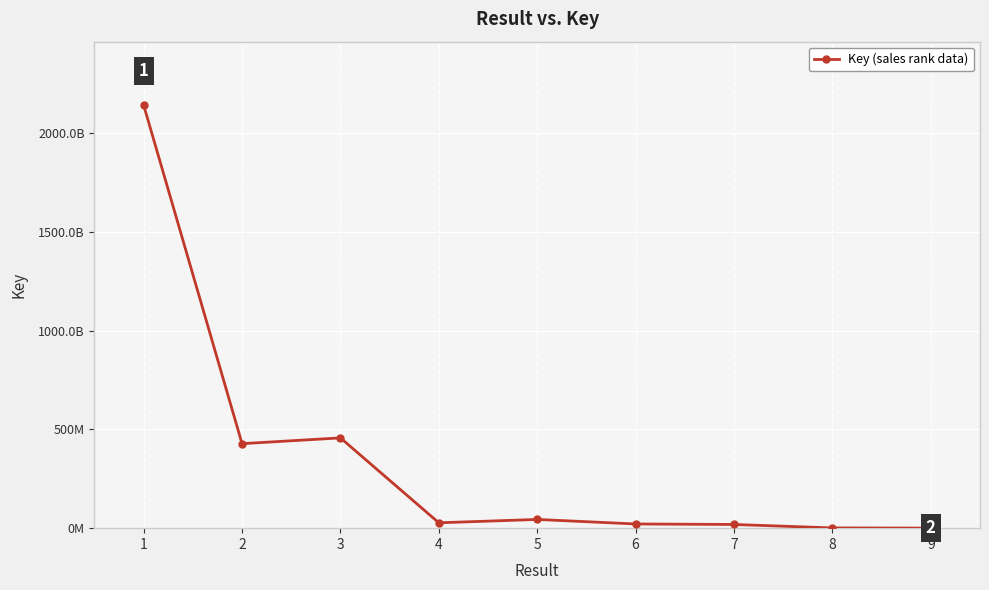

Count the number of categories in the chart.

9